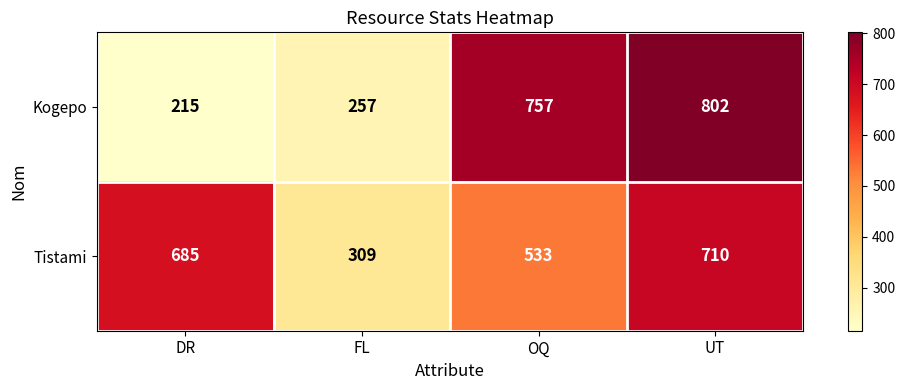

At FL, list the series in order from smallest to largest.

Kogepo, Tistami